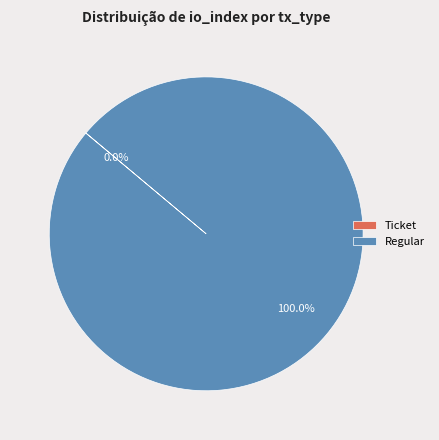

Which slice is the largest?

Regular